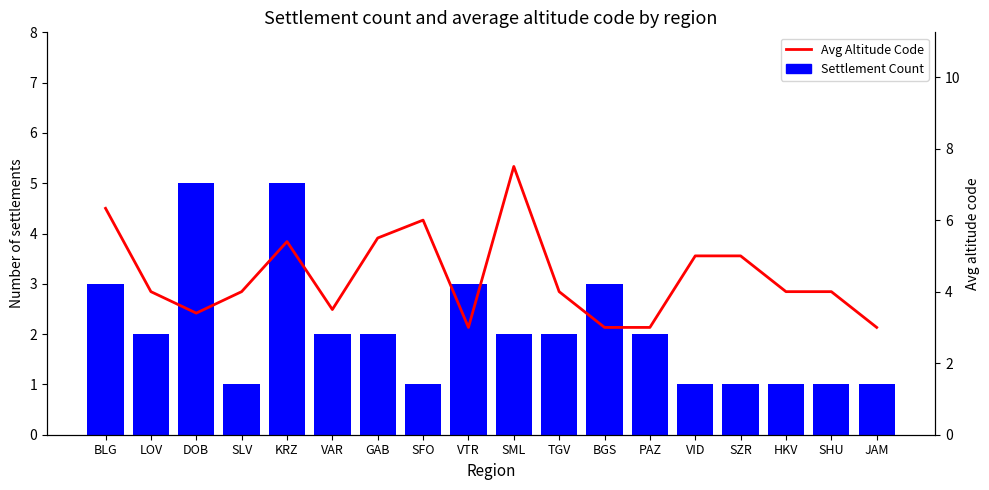

What are all the series names shown in the legend?

Settlement Count, Avg Altitude Code